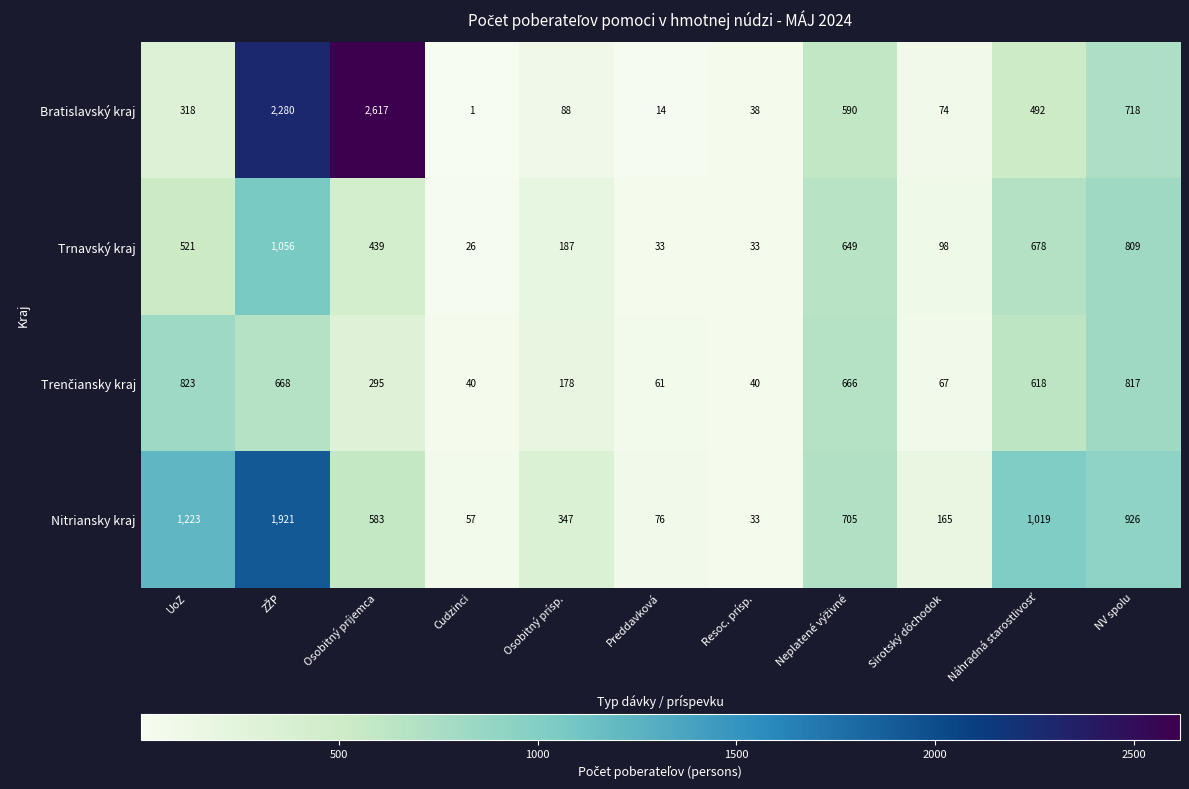

Which series changed the most between UoZ and Preddavková?

Nitriansky kraj